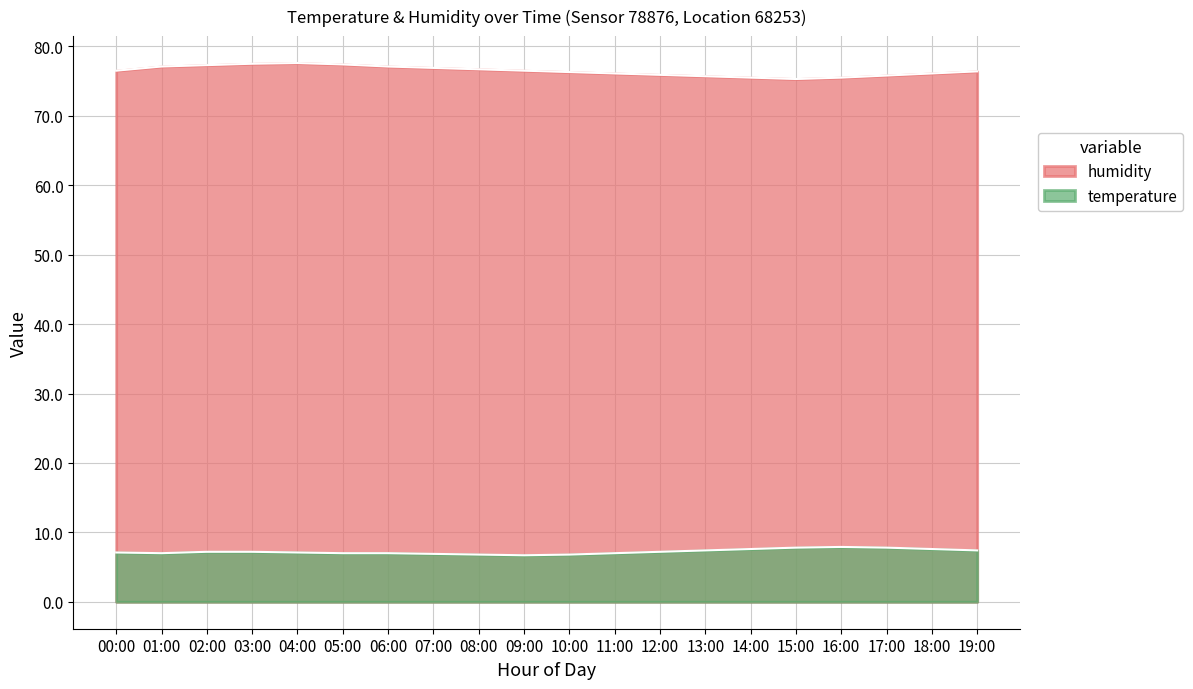

What is the label of the 13th point from the left?

12:00